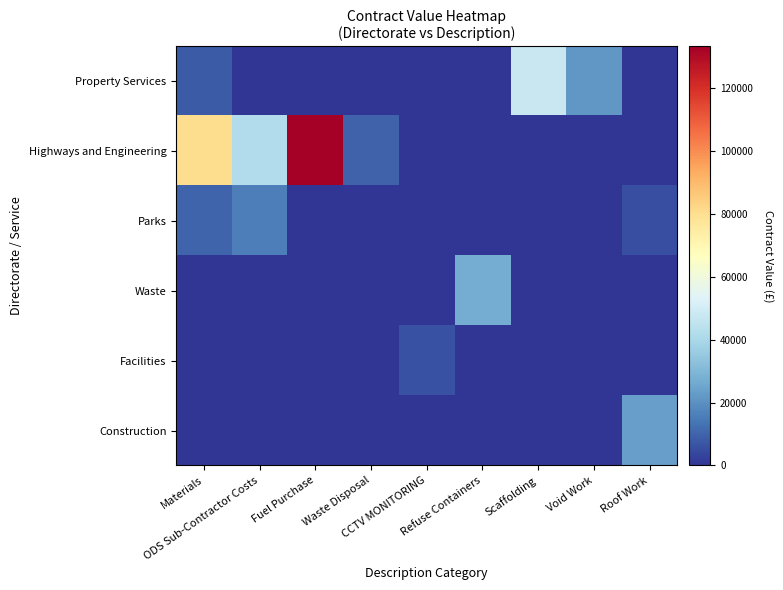

Which has a higher value, Materials or ODS Sub-Contractor Costs?

Materials